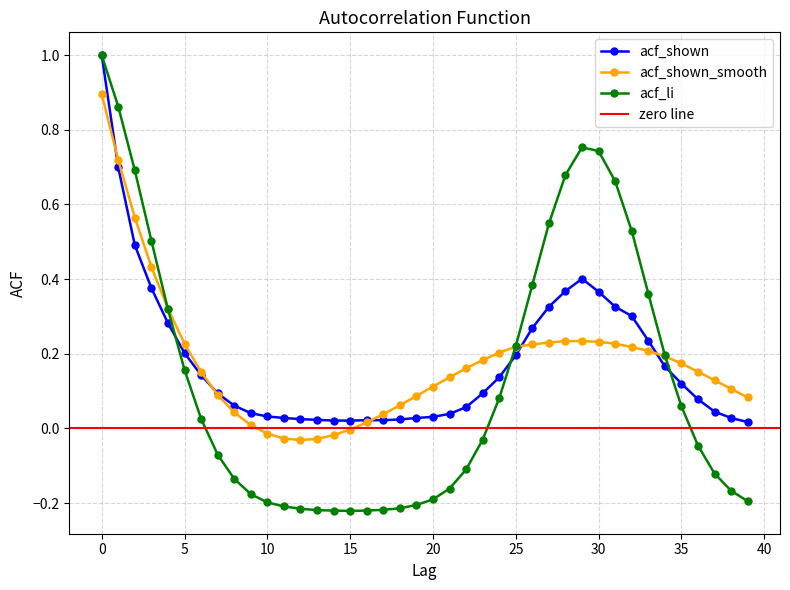

How many intersections are there between acf_li and acf_shown?

3